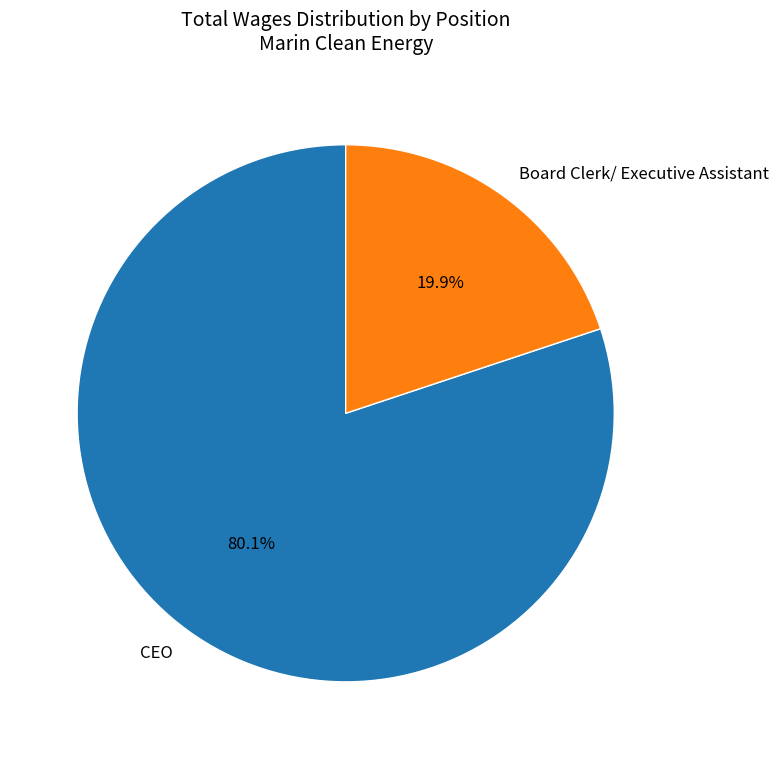

Which slice is the smallest?

Board Clerk/ Executive Assistant